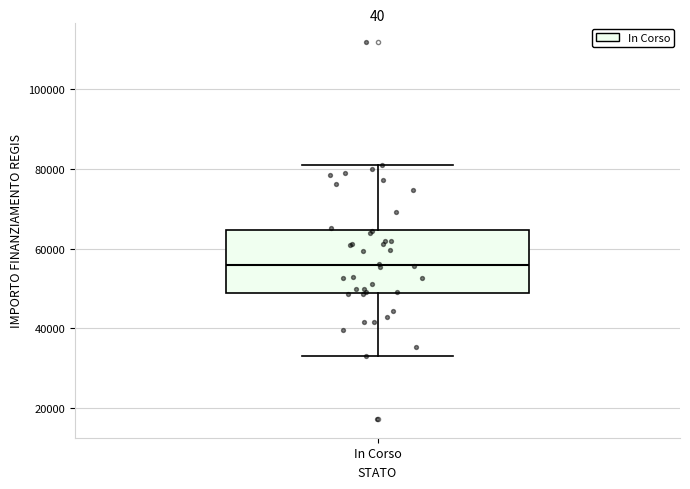

Where does the upper whisker of the box for In Corso end on the y-axis? The values are not printed on the chart, so give them approximately, as read against the axis.

80000